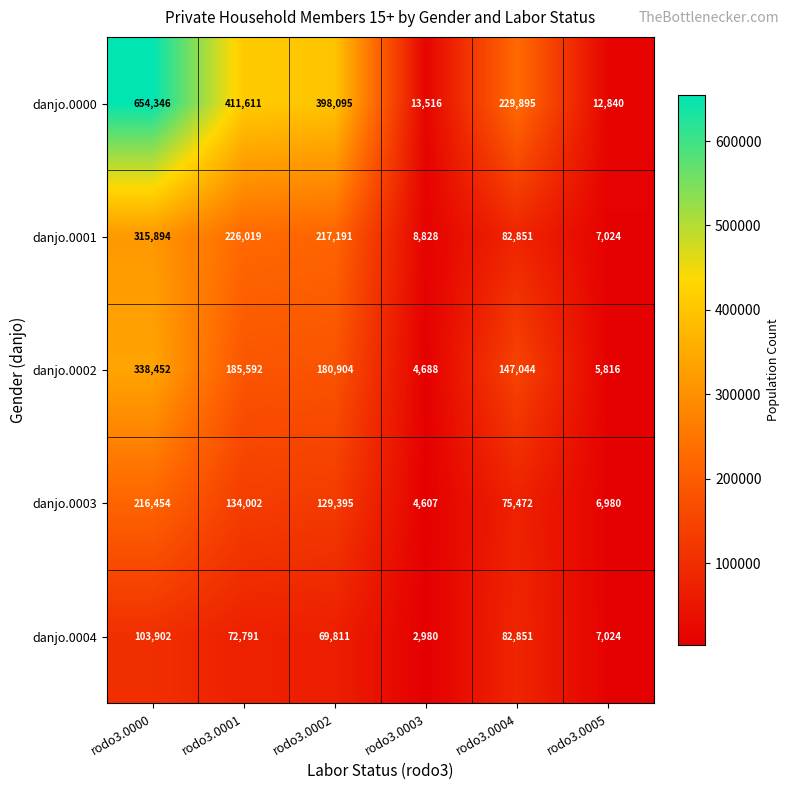

What is the total value across all series at rodo3.0004?

618113